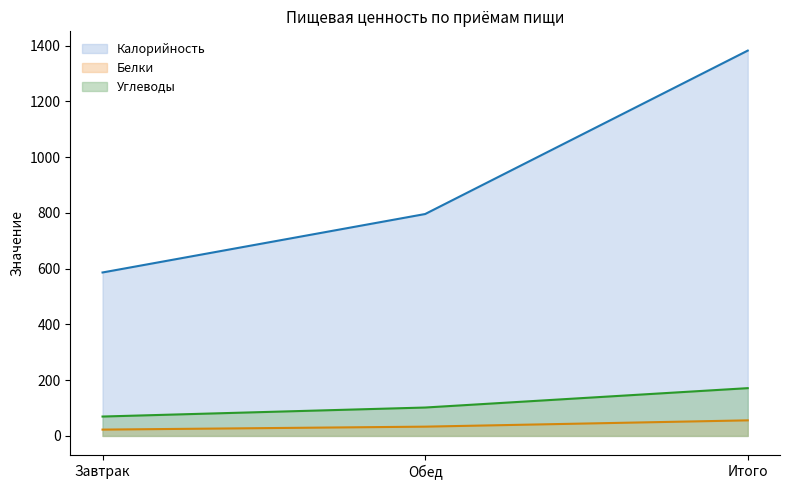

Does the chart display data point markers on the line(s)?

No